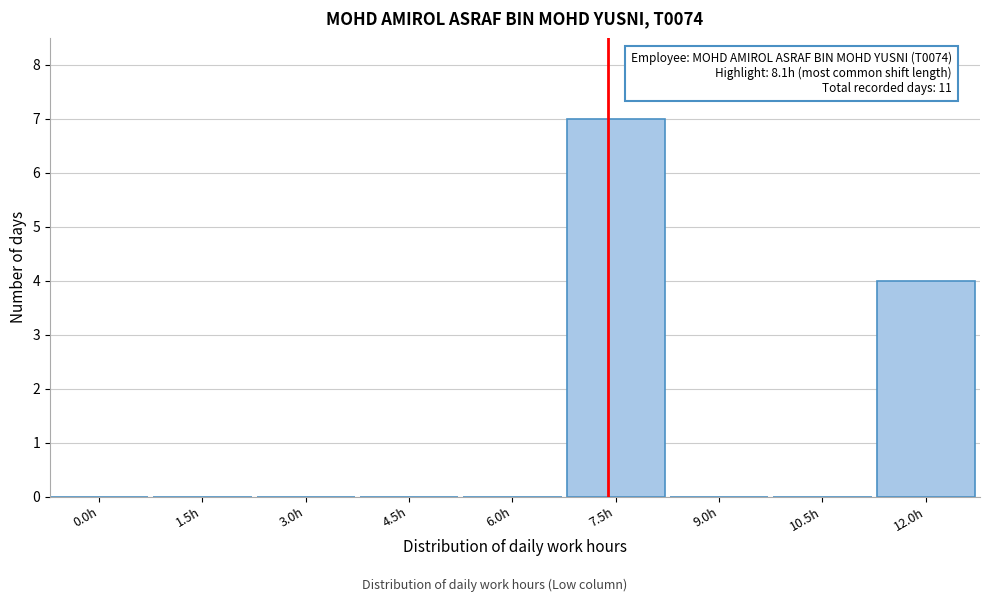

Reading left to right, extract all data points from this chart.

0.0h=0	1.5h=0	3.0h=0	4.5h=0	6.0h=0	7.5h=7	9.0h=0	10.5h=0	12.0h=4